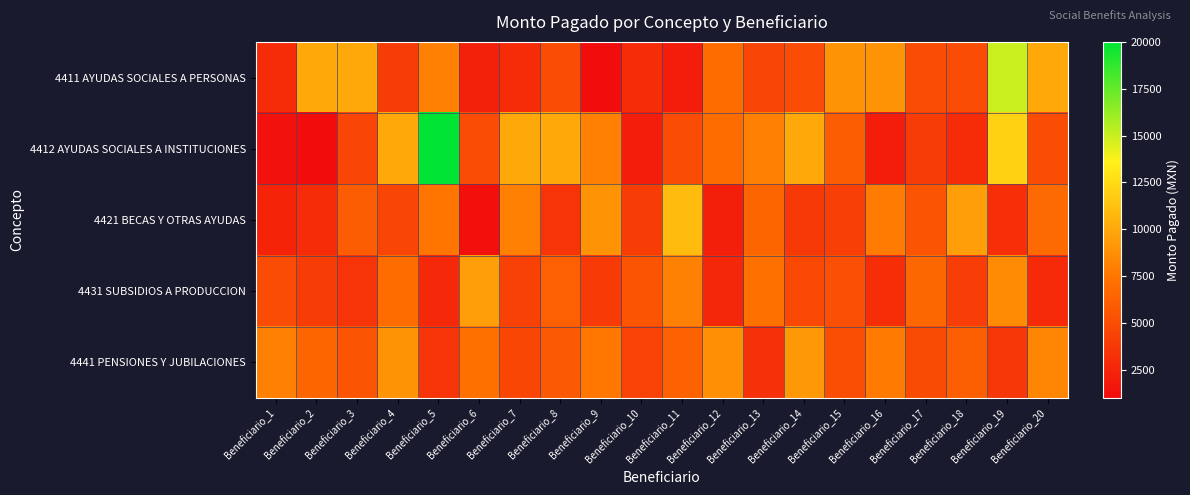

Reading right to left, transcribe all the data shown in this chart.

4411 AYUDAS SOCIALES A PERSONAS: Beneficiario_20=10000	Beneficiario_19=15000	Beneficiario_18=5000	Beneficiario_17=5000	Beneficiario_16=9000	Beneficiario_15=9000	Beneficiario_14=5000	Beneficiario_13=4500	Beneficiario_12=7000	Beneficiario_11=2000	Beneficiario_10=3000	Beneficiario_9=1000	Beneficiario_8=5000	Beneficiario_7=3000	Beneficiario_6=2300	Beneficiario_5=8000	Beneficiario_4=4000	Beneficiario_3=10000	Beneficiario_2=10000	Beneficiario_1=3000
4412 AYUDAS SOCIALES A INSTITUCIONES: Beneficiario_20=5000	Beneficiario_19=12000	Beneficiario_18=3000	Beneficiario_17=4000	Beneficiario_16=2000	Beneficiario_15=6000	Beneficiario_14=10000	Beneficiario_13=8000	Beneficiario_12=7000	Beneficiario_11=5000	Beneficiario_10=2000	Beneficiario_9=8000	Beneficiario_8=10000	Beneficiario_7=10000	Beneficiario_6=5000	Beneficiario_5=20000	Beneficiario_4=10000	Beneficiario_3=4500	Beneficiario_2=1000	Beneficiario_1=1350
4421 BECAS Y OTRAS AYUDAS: Beneficiario_20=6800	Beneficiario_19=3200	Beneficiario_18=9500	Beneficiario_17=5500	Beneficiario_16=7800	Beneficiario_15=4200	Beneficiario_14=3800	Beneficiario_13=6500	Beneficiario_12=2200	Beneficiario_11=11000	Beneficiario_10=4000	Beneficiario_9=9000	Beneficiario_8=3500	Beneficiario_7=8000	Beneficiario_6=1200	Beneficiario_5=7500	Beneficiario_4=4500	Beneficiario_3=6000	Beneficiario_2=3000	Beneficiario_1=2500
4431 SUBSIDIOS A PRODUCCION: Beneficiario_20=2900	Beneficiario_19=8500	Beneficiario_18=4100	Beneficiario_17=6700	Beneficiario_16=3100	Beneficiario_15=5200	Beneficiario_14=4800	Beneficiario_13=7300	Beneficiario_12=2700	Beneficiario_11=8100	Beneficiario_10=5600	Beneficiario_9=3900	Beneficiario_8=6200	Beneficiario_7=4300	Beneficiario_6=9500	Beneficiario_5=2800	Beneficiario_4=7000	Beneficiario_3=3500	Beneficiario_2=4000	Beneficiario_1=5000
4441 PENSIONES Y JUBILACIONES: Beneficiario_20=8300	Beneficiario_19=3700	Beneficiario_18=6100	Beneficiario_17=4900	Beneficiario_16=7700	Beneficiario_15=5100	Beneficiario_14=9200	Beneficiario_13=3300	Beneficiario_12=8800	Beneficiario_11=6300	Beneficiario_10=4400	Beneficiario_9=7600	Beneficiario_8=5800	Beneficiario_7=4600	Beneficiario_6=7200	Beneficiario_5=3500	Beneficiario_4=9000	Beneficiario_3=5500	Beneficiario_2=6500	Beneficiario_1=8000